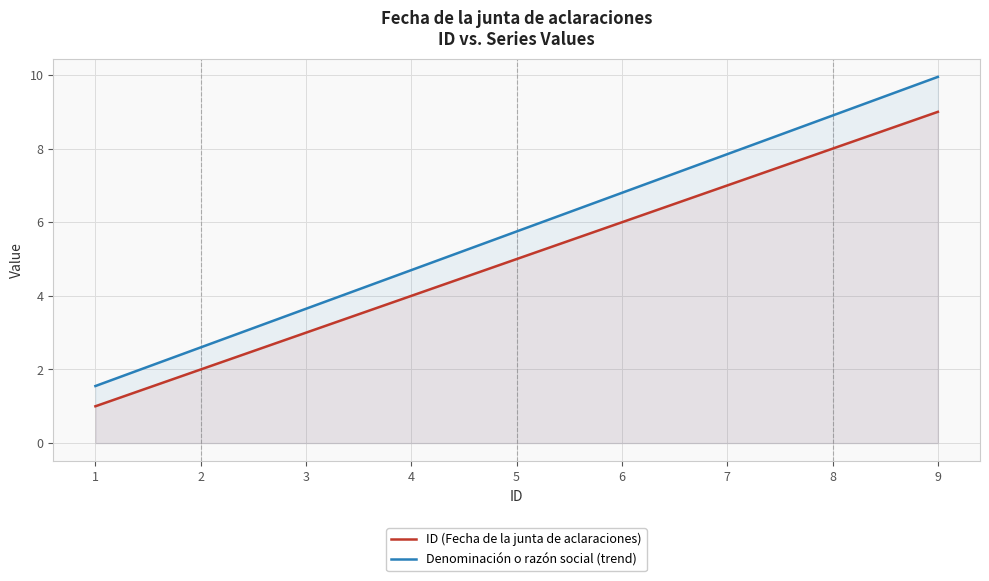

How many lines are shown in the chart?

2